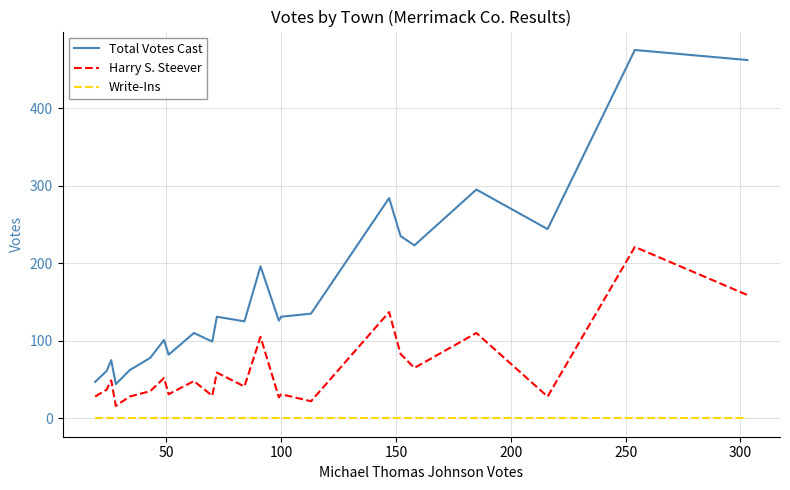

True or false: Harry S. Steever and Total Votes Cast cross at least once.

False